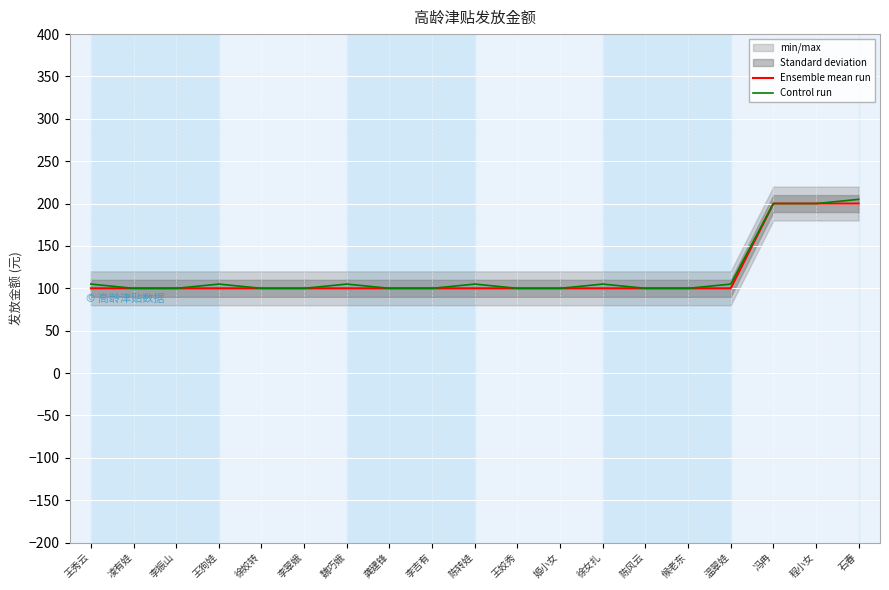

List the series in order of their peak value, lowest first.

Ensemble mean run, Control run